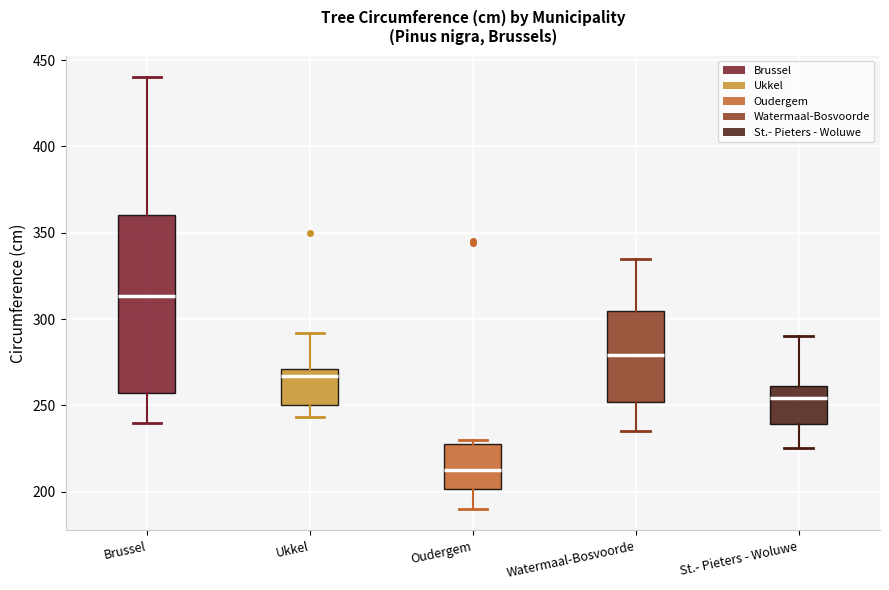

Comparing the boxes themselves (not the whiskers), which one is the tallest?

Brussel